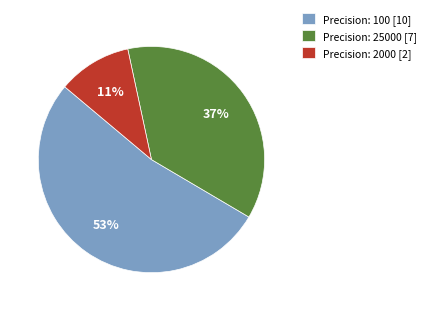

Is there any slice that represents more than half of the pie?

Yes